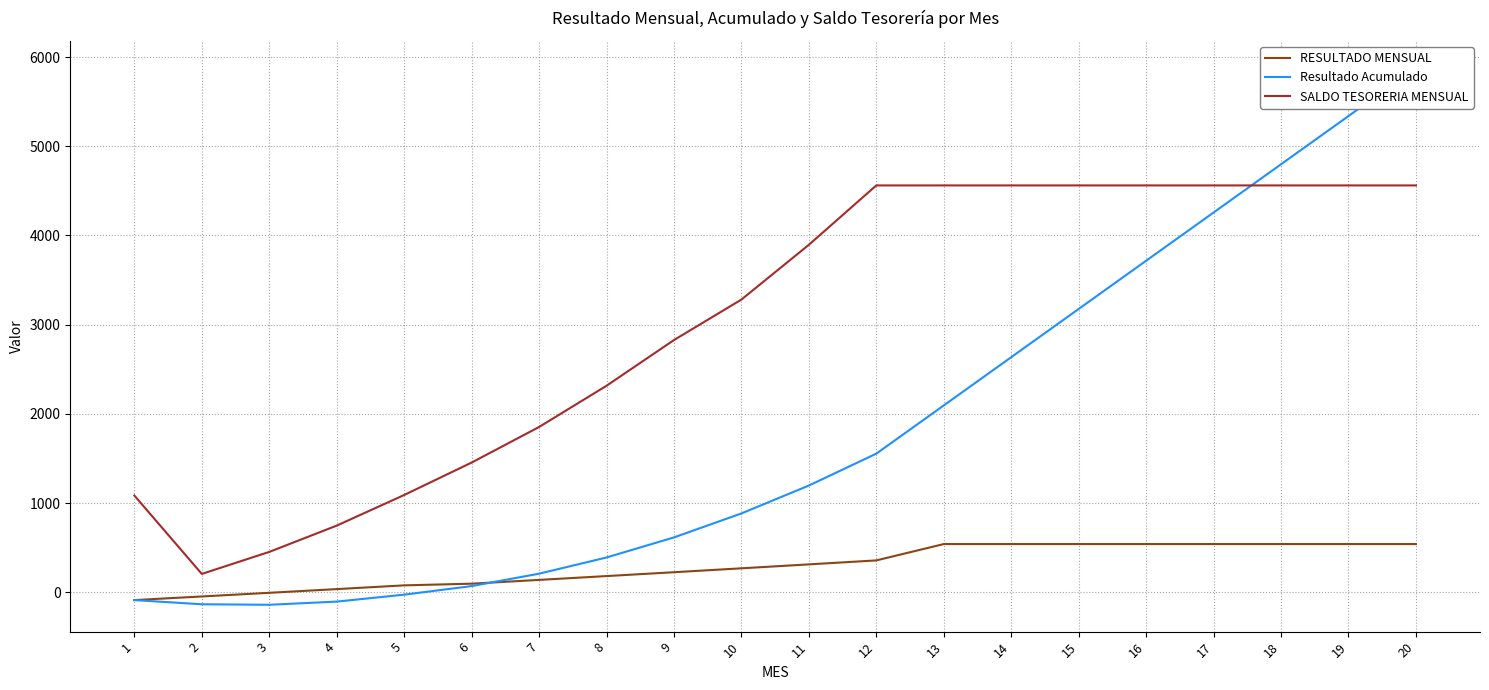

Between 13 and 16, which series saw the biggest shift?

Resultado Acumulado